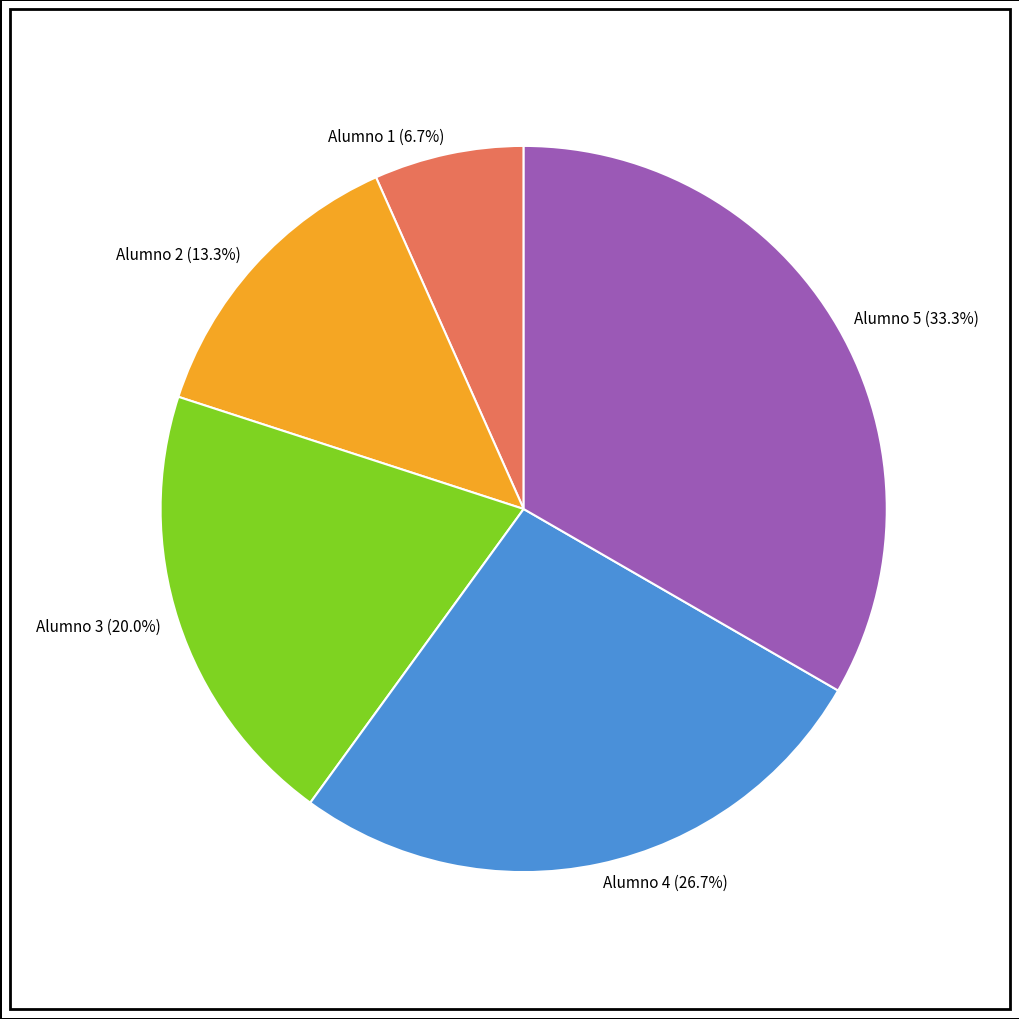

Does Alumno 1 represent more than half of the total?

No